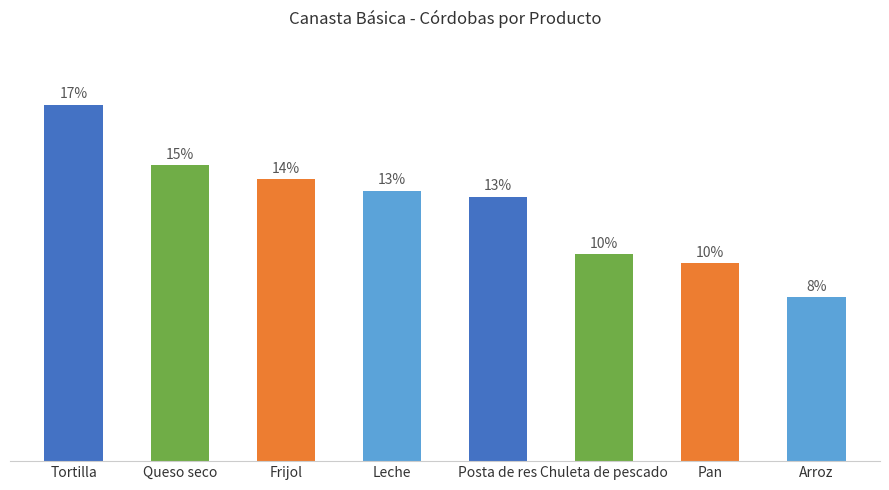

Does the chart contain stacked bars?

No